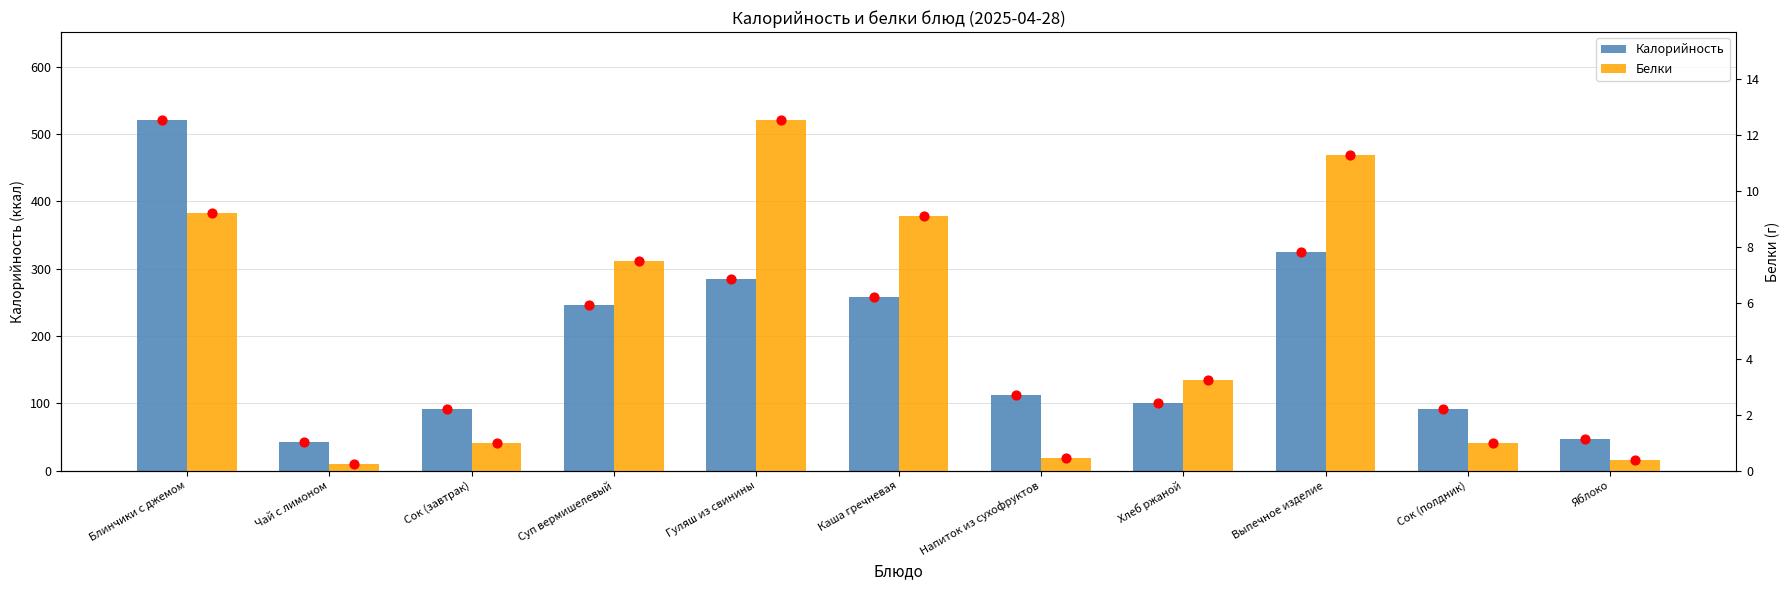

What is the total value across all series at Сок (завтрак)?

93.0